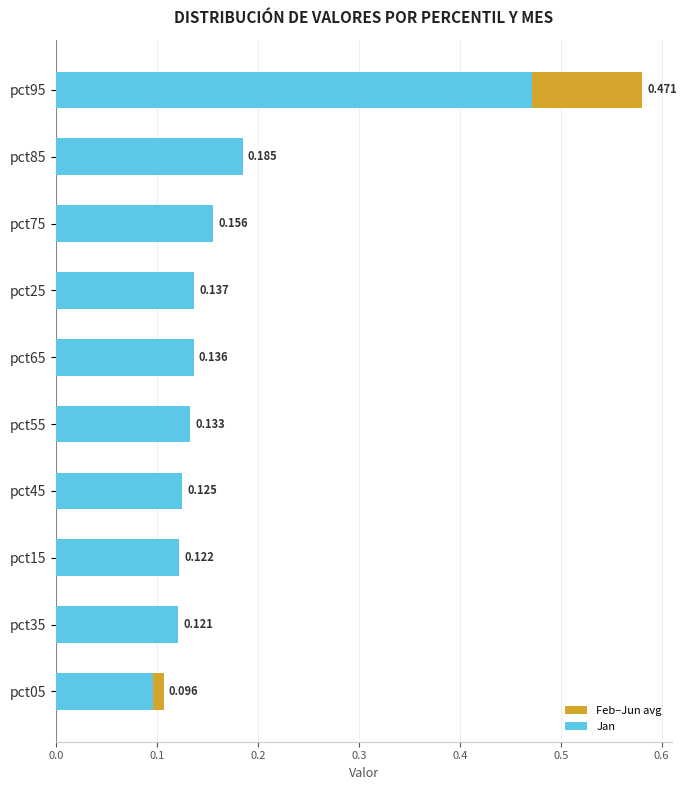

List the series in order of their overall mean, lowest first.

Feb–Jun avg, Jan